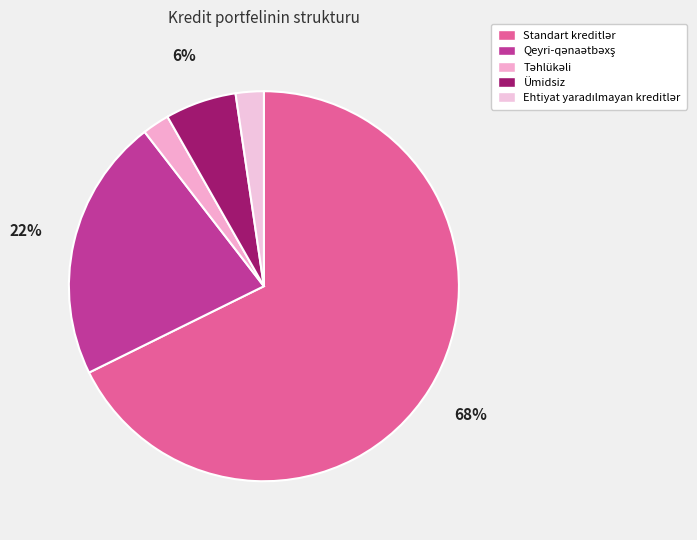

How many slices are in this pie chart?

5